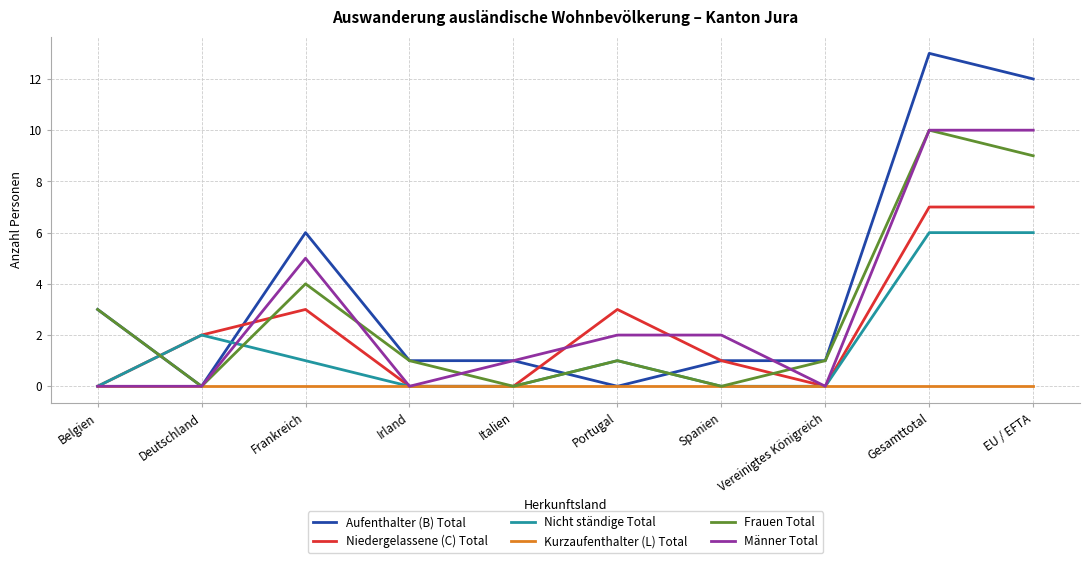

What is the maximum value for Nicht ständige Total?

6